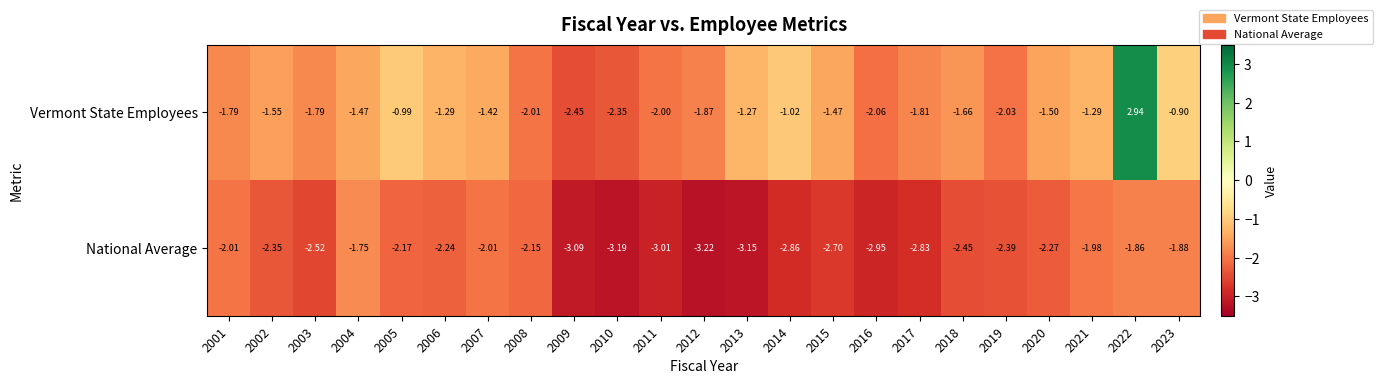

List the series in order of their overall mean, highest first.

Vermont State Employees, National Average